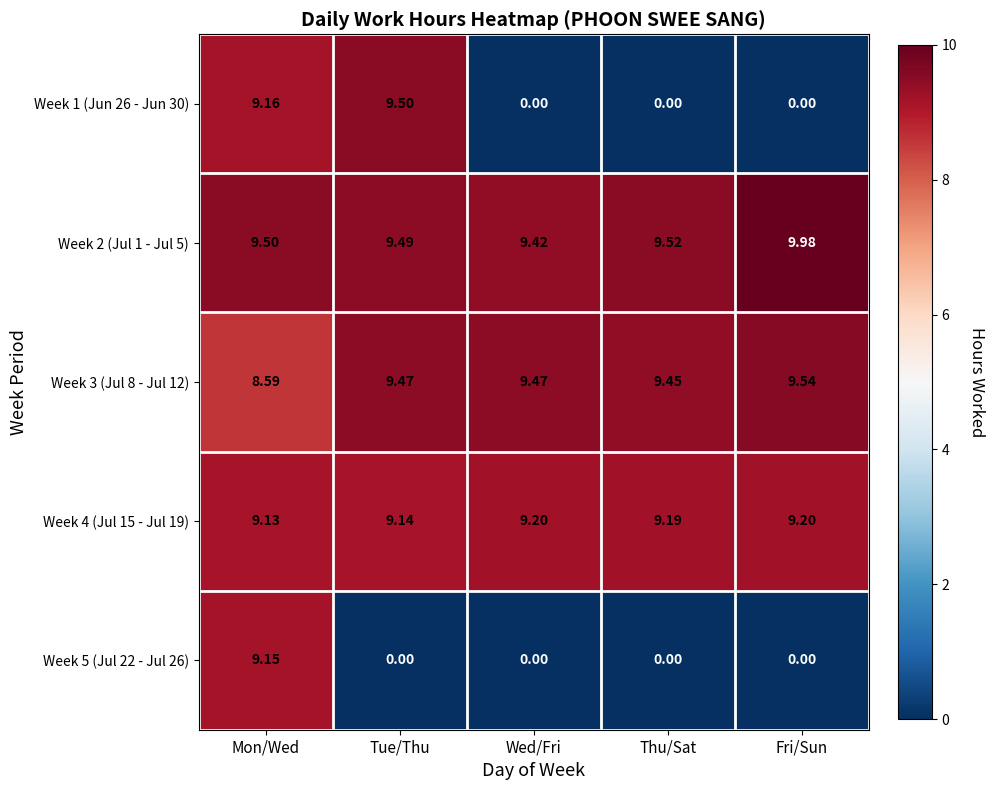

Where is Week 2 (Jul 1 - Jul 5) nearest to the value 9?

Wed/Fri